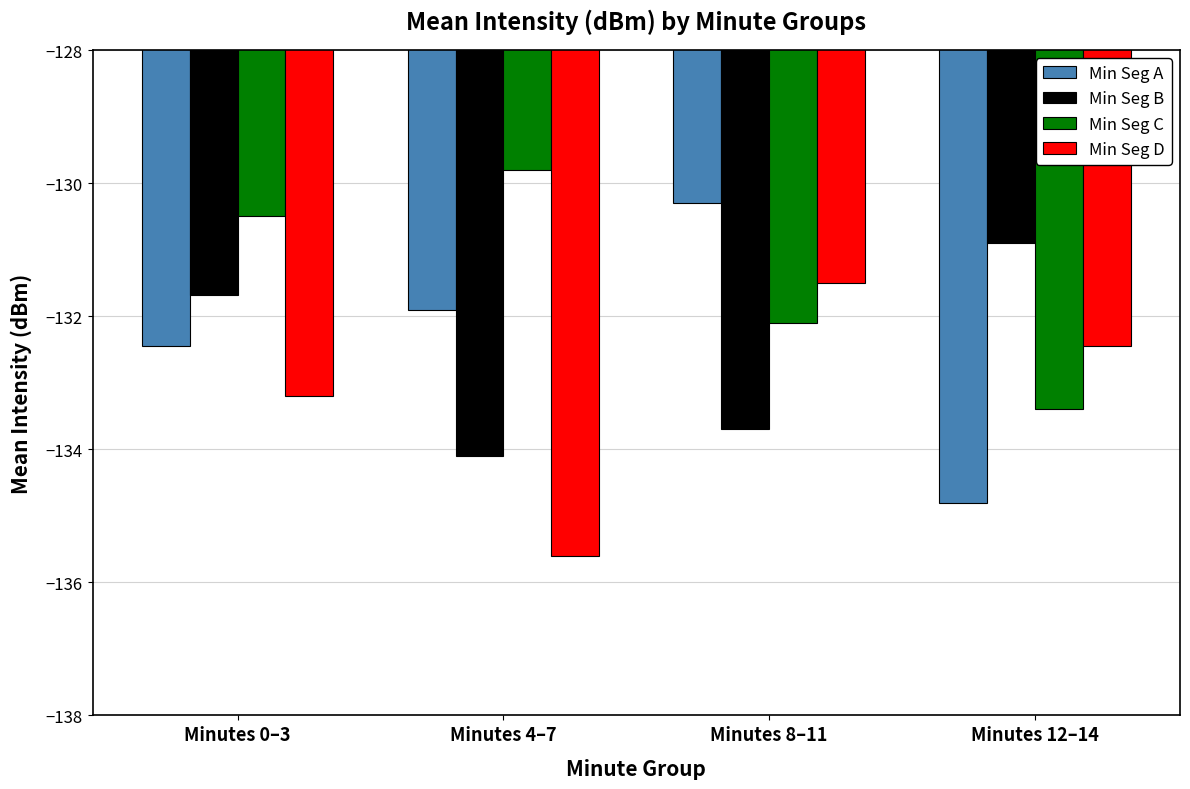

Which series has the largest total across all categories?

Min Seg C